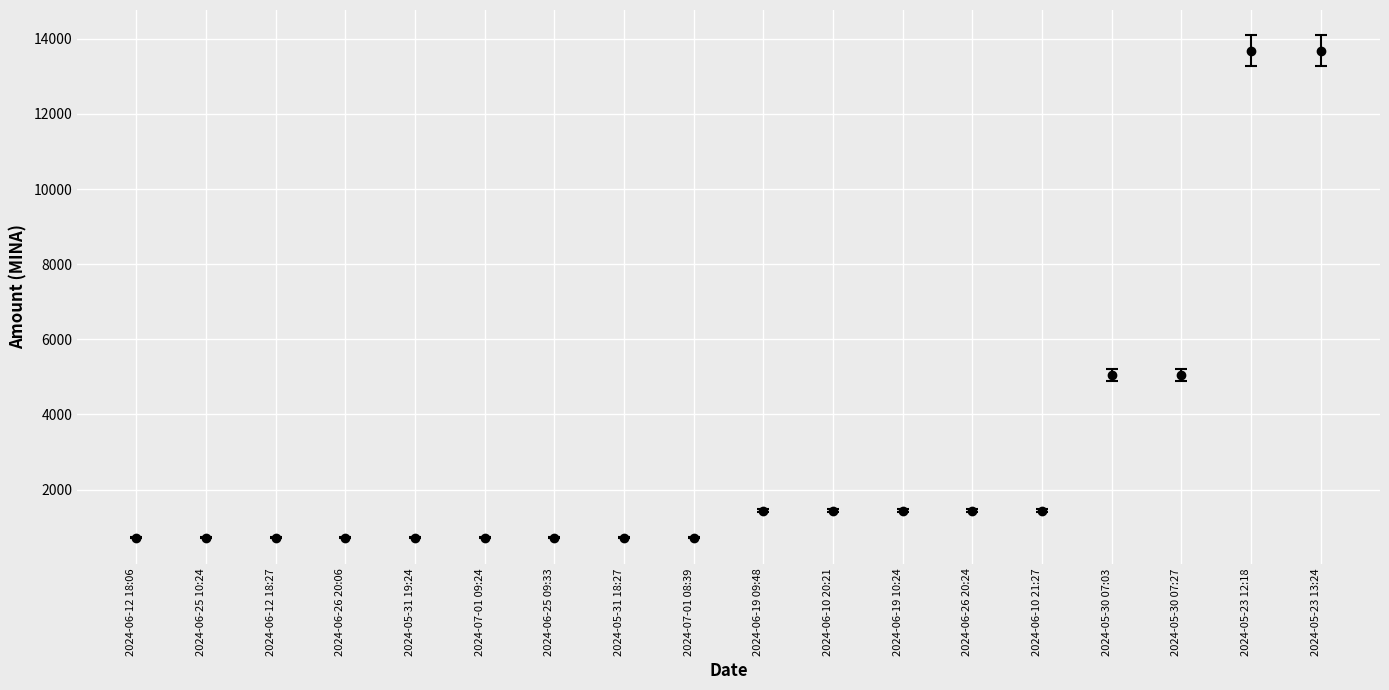

What is the sum of the values at 2024-06-19 09:48 and 2024-06-19 10:24?

2880.9